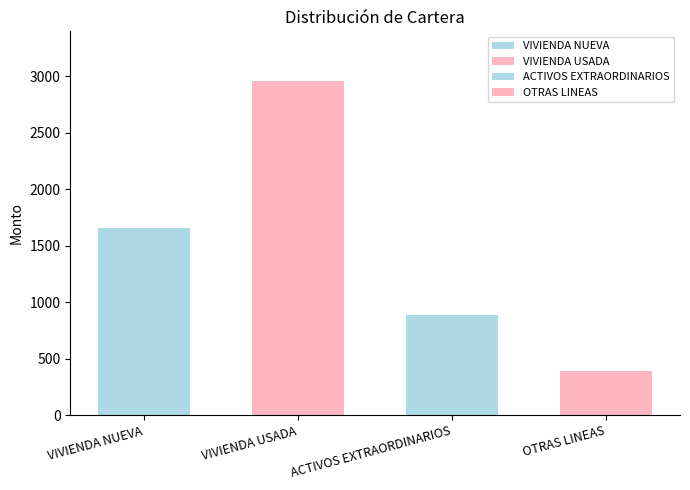

Is it true that the value at ACTIVOS EXTRAORDINARIOS is 618?

False